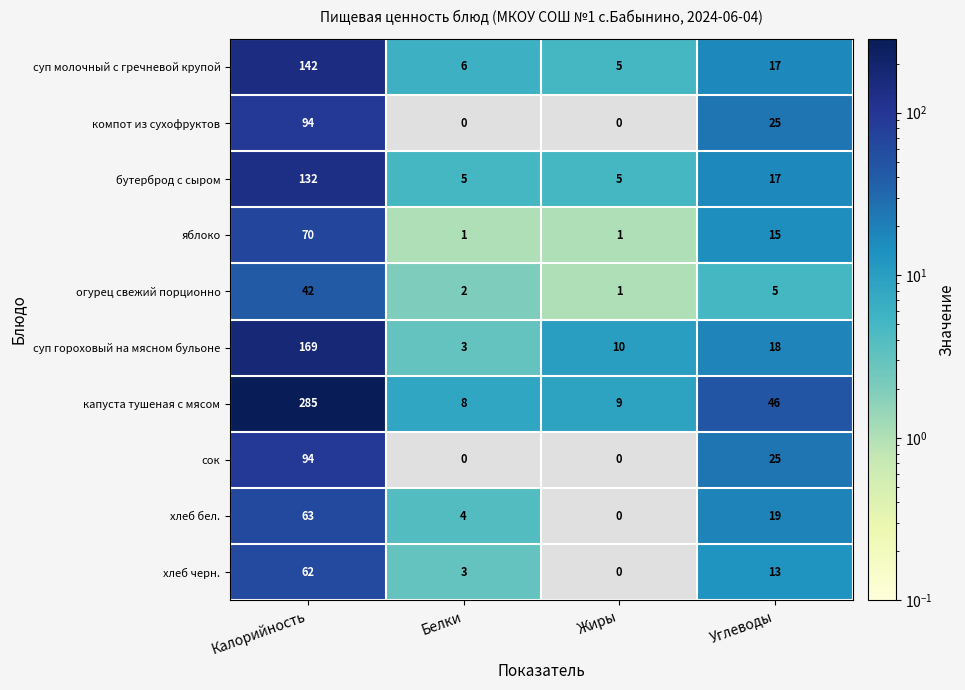

At how many categories does at least one series exceed 3?

4